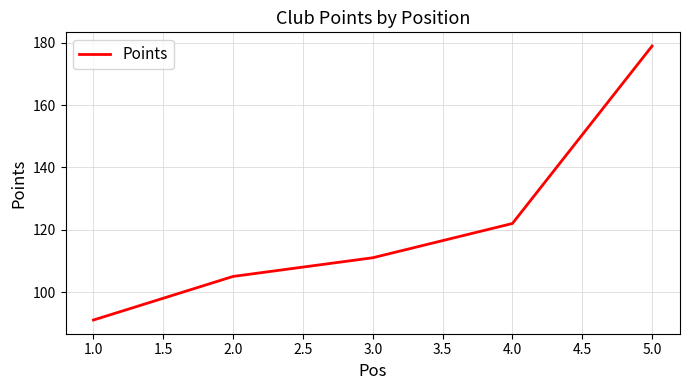

What position from the left is 4.0?

4